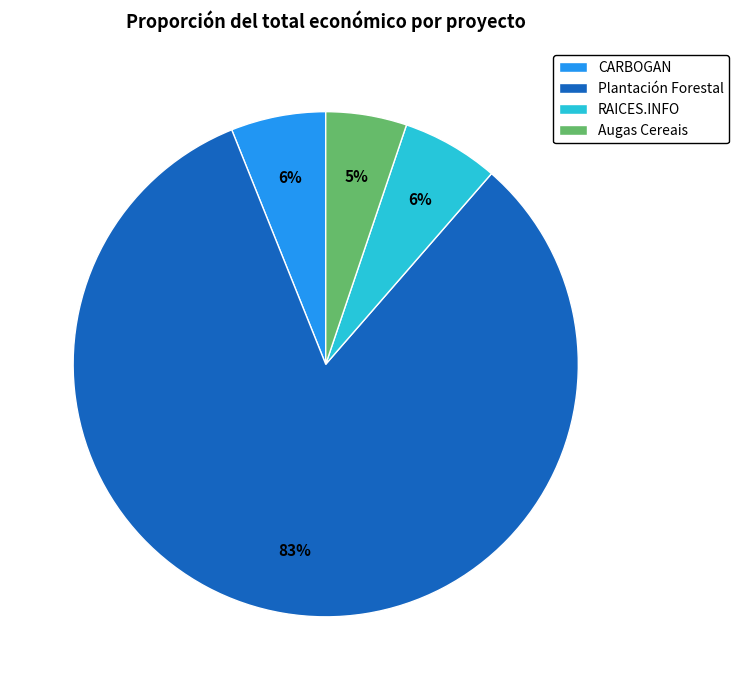

Does RAICES.INFO represent more than half of the total?

No